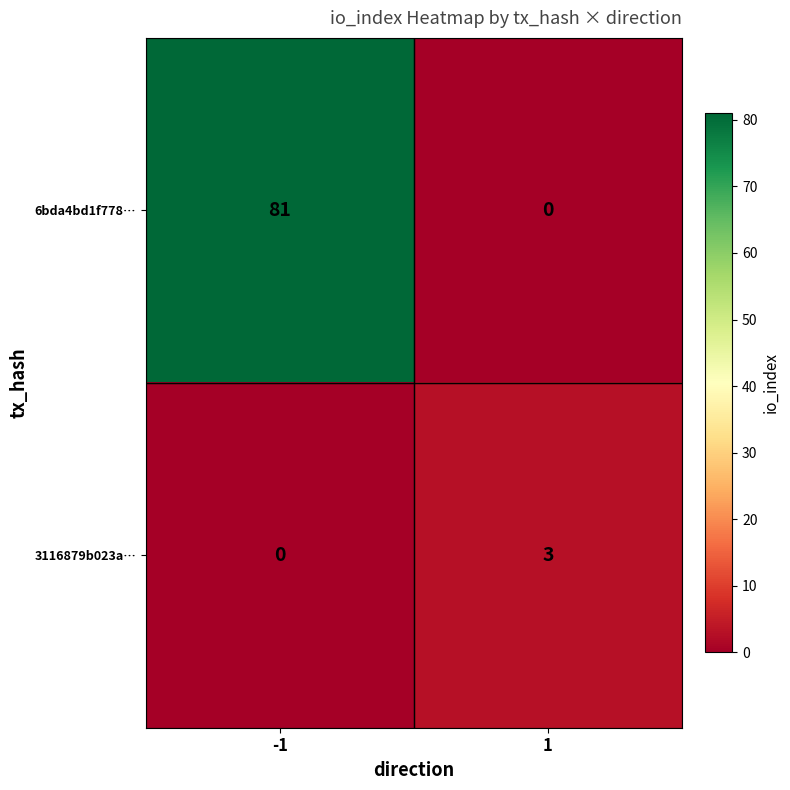

What is the maximum value for 3116879b023a…?

3